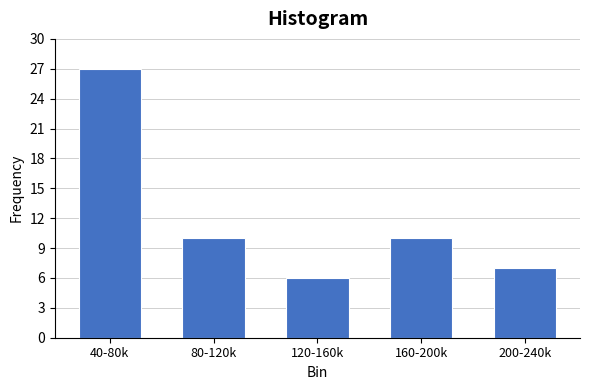

Reading right to left, what are all the values shown in this chart?

200-240k=7	160-200k=10	120-160k=6	80-120k=10	40-80k=27